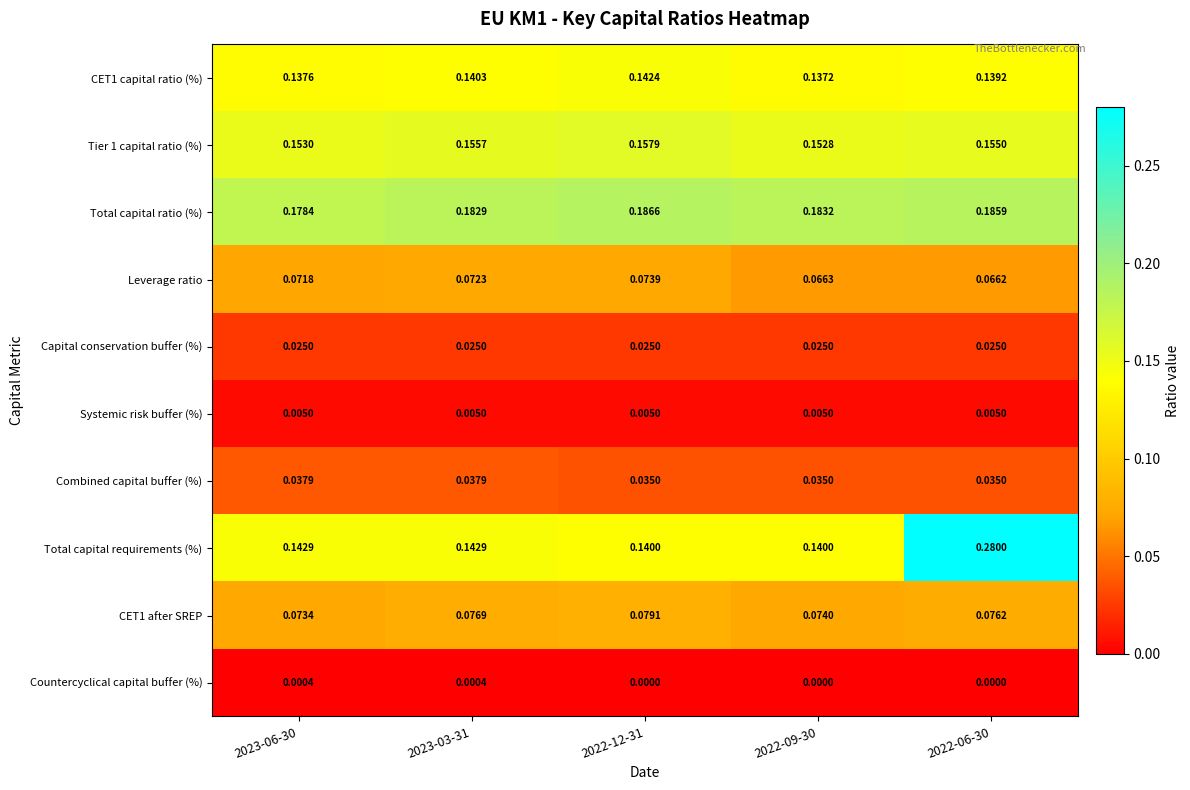

Between 2023-06-30 and 2022-09-30, which series saw the biggest shift?

Leverage ratio